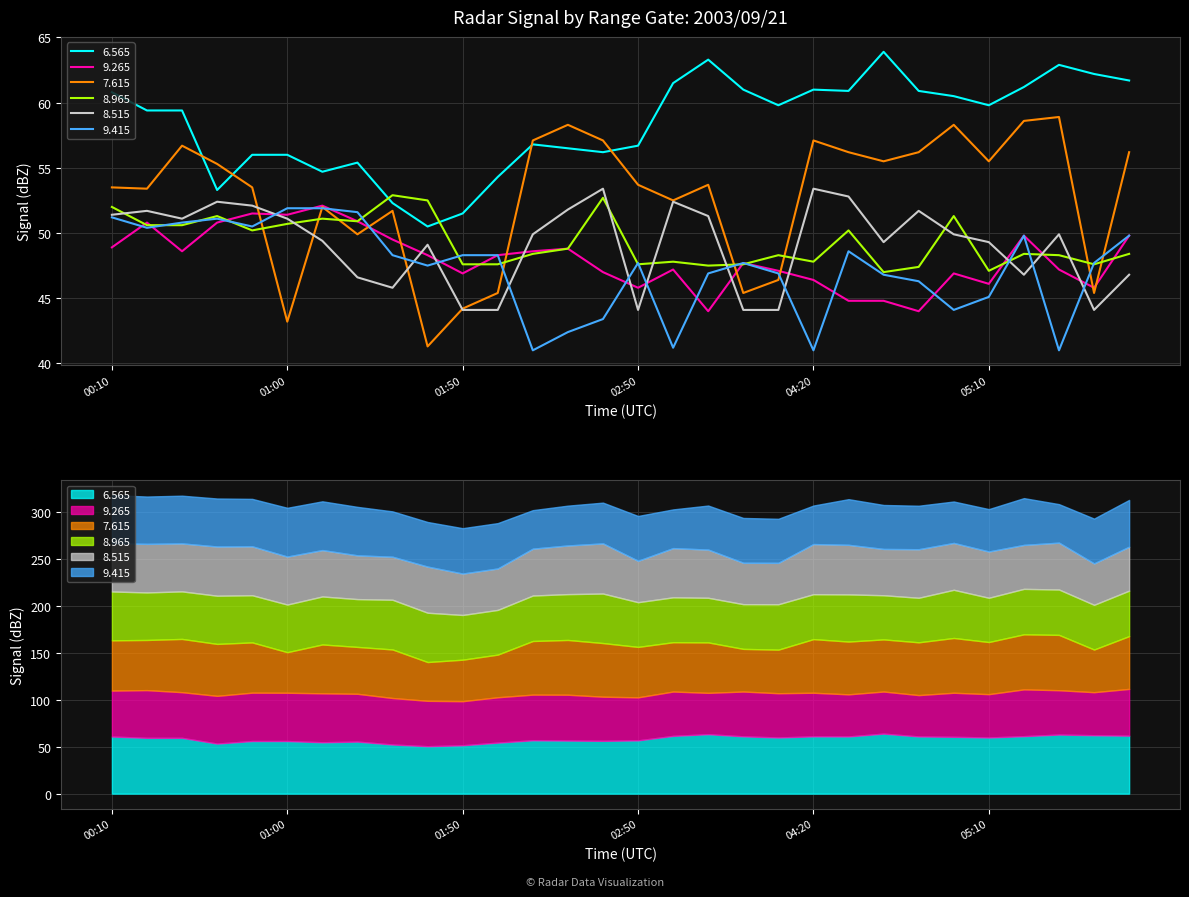

Which series changed the most between 00:40 and 02:00?

7.615